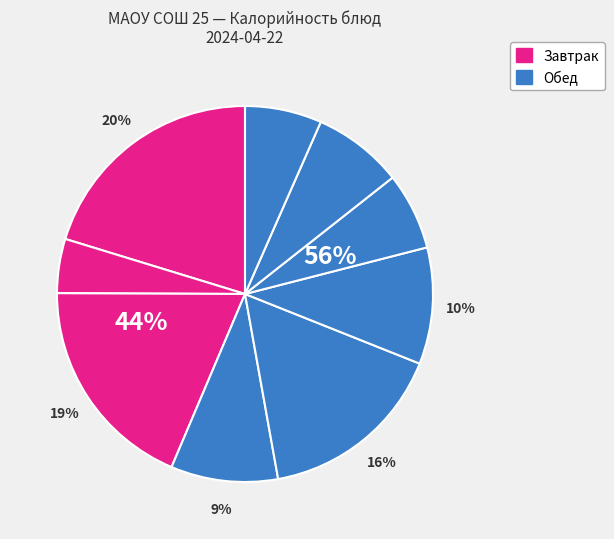

How many segments does this pie chart have?

9